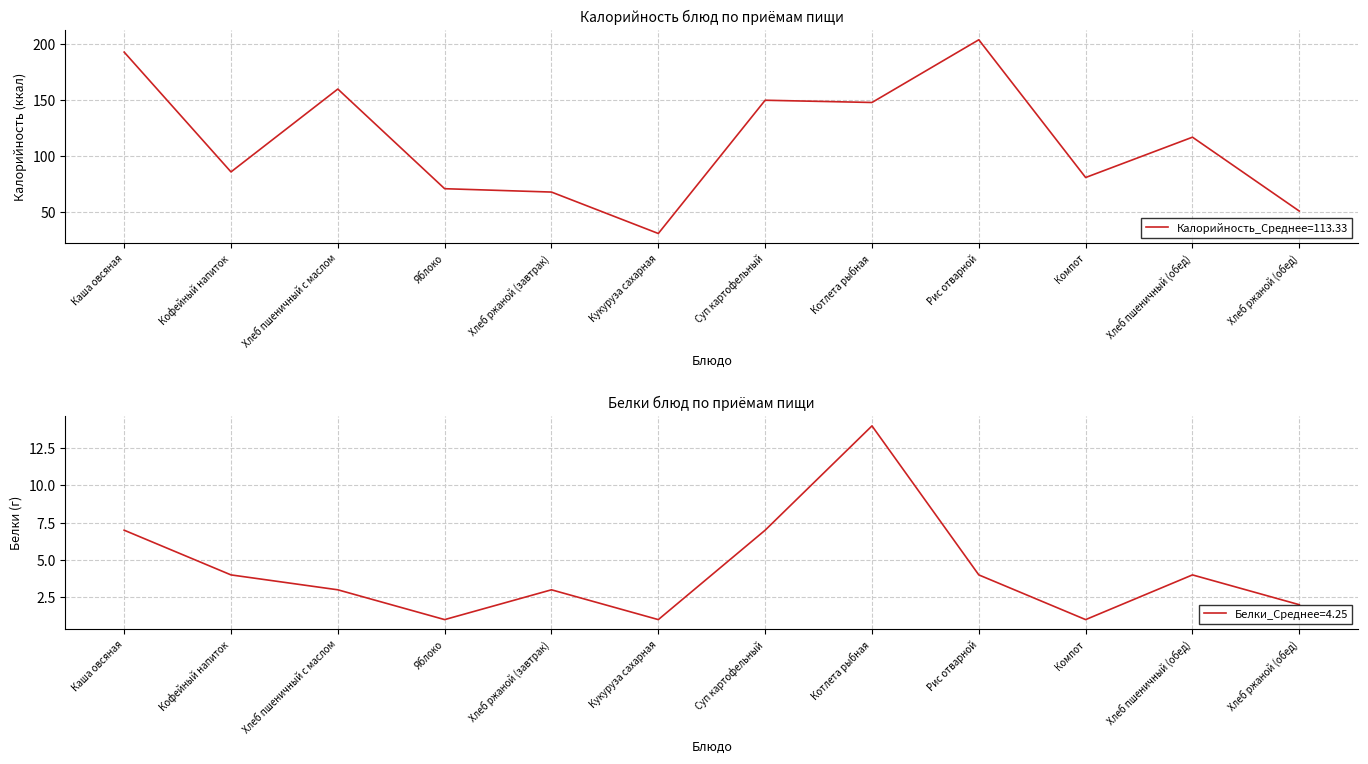

Where is Калорийность (ккал) nearest to the value 117?

Хлеб пшеничный (обед)